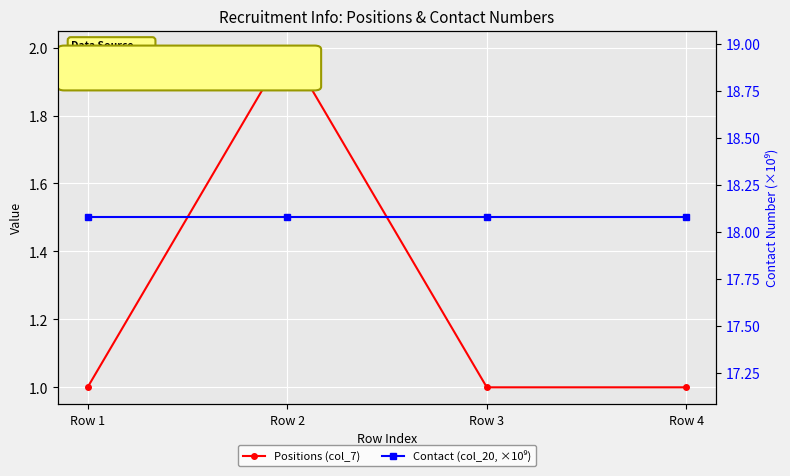

List the series in order of their overall mean, lowest first.

Positions (col_7), Contact (col_20, ×10⁹)